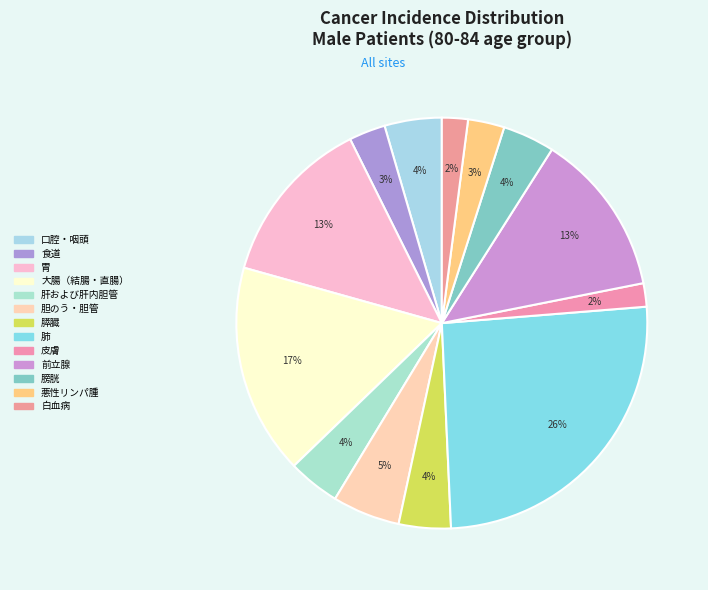

Combined, what portion of the pie is 食道 and 白血病?

4.9%